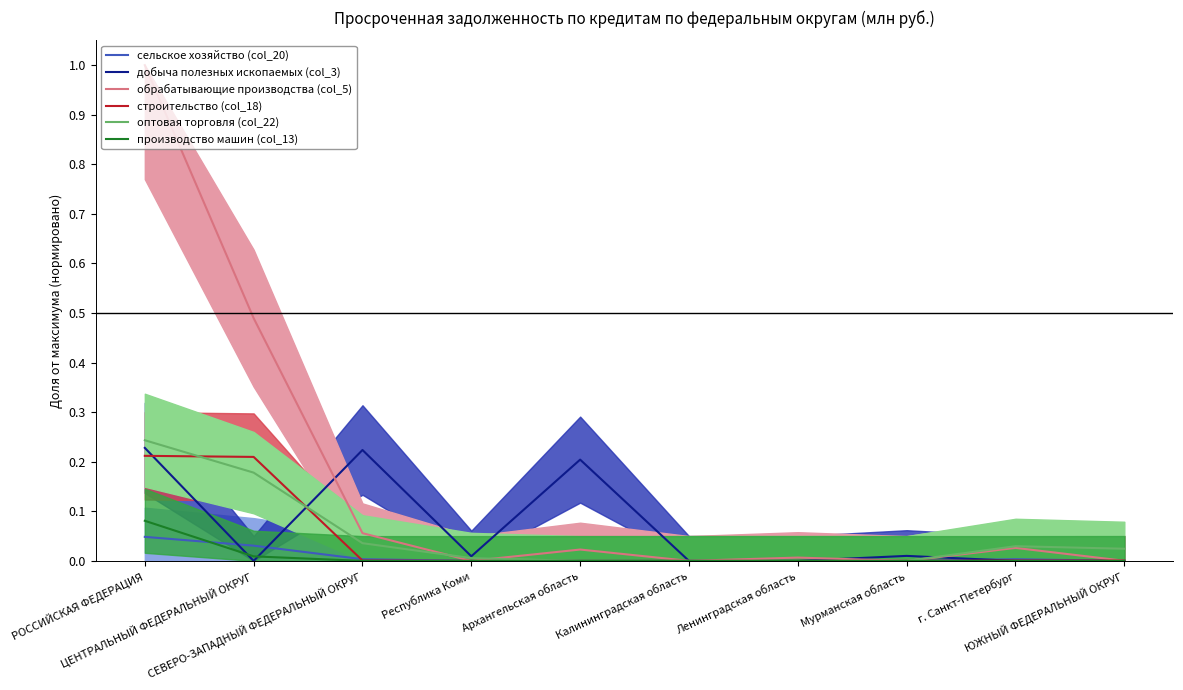

Rank the categories by обрабатывающие производства (col_5) value from lowest to highest.

Республика Коми, Мурманская область, Калининградская область, ЮЖНЫЙ ФЕДЕРАЛЬНЫЙ ОКРУГ, Ленинградская область, Архангельская область, г. Санкт-Петербург, СЕВЕРО-ЗАПАДНЫЙ ФЕДЕРАЛЬНЫЙ ОКРУГ, ЦЕНТРАЛЬНЫЙ ФЕДЕРАЛЬНЫЙ ОКРУГ, РОССИЙСКАЯ ФЕДЕРАЦИЯ